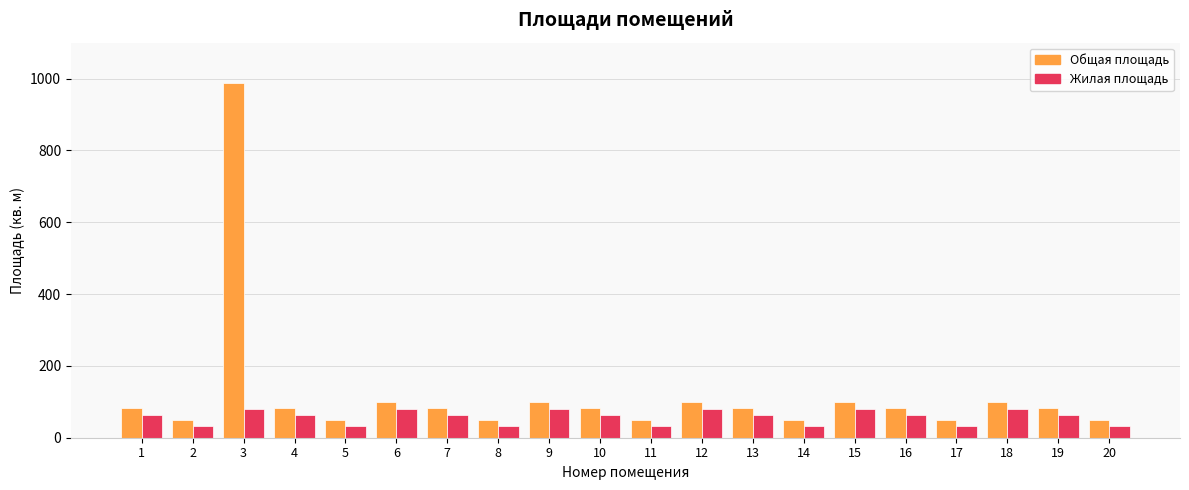

What is the greatest value displayed?

988.8